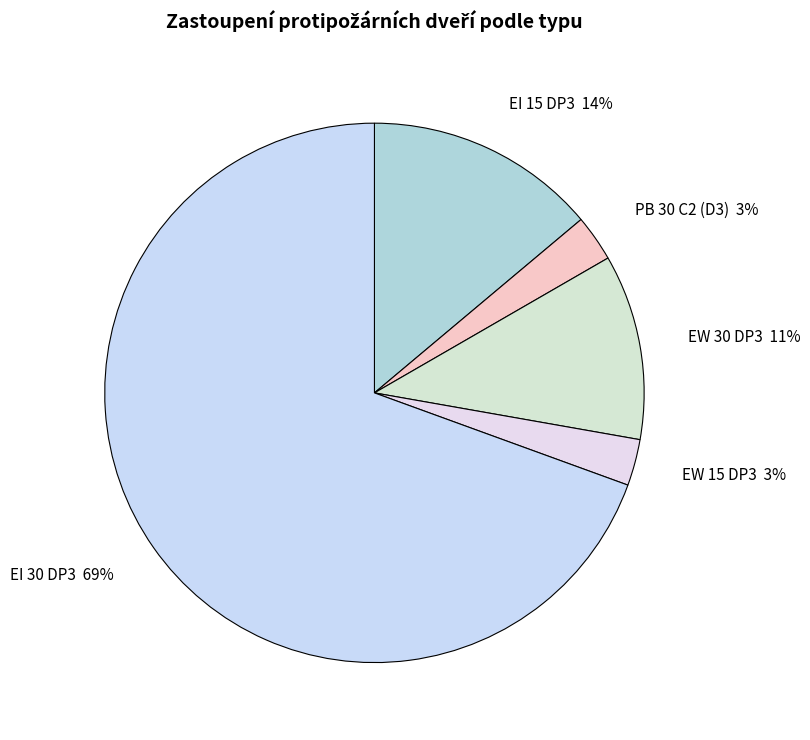

Do PB 30 C2 (D3) and EW 15 DP3 together represent more than half of the pie?

No